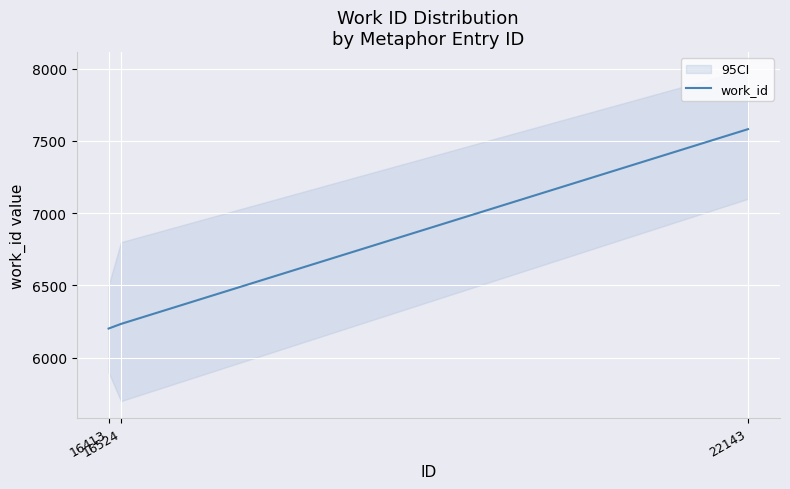

Where is the data nearest to the value 6892?

16524